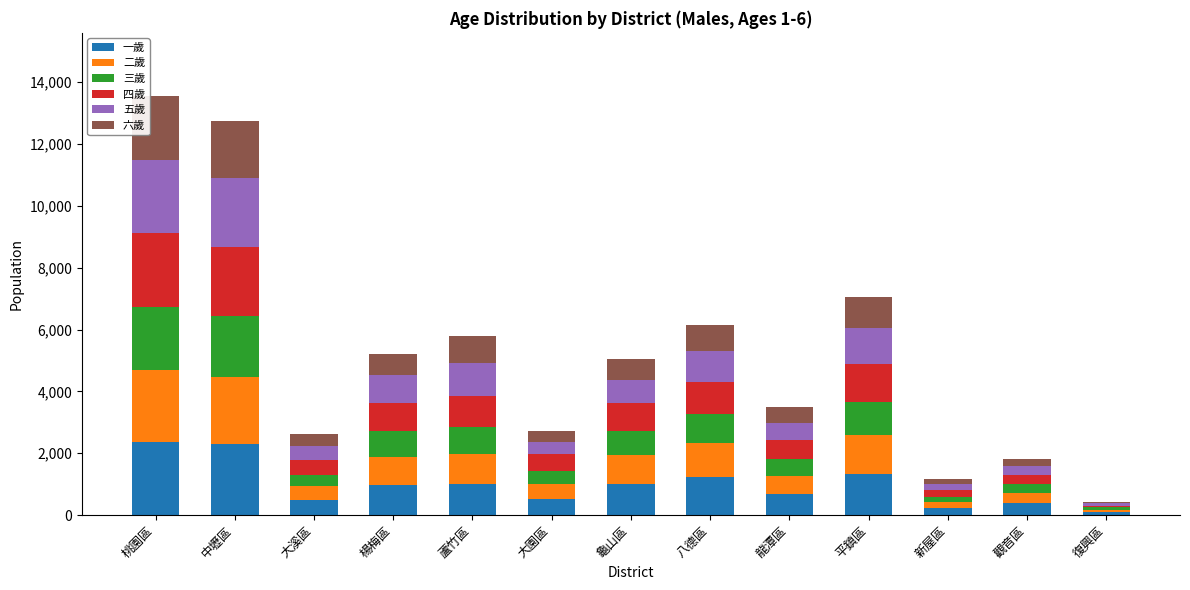

Is it true that 一歲 equals 2286 at 中壢區?

True